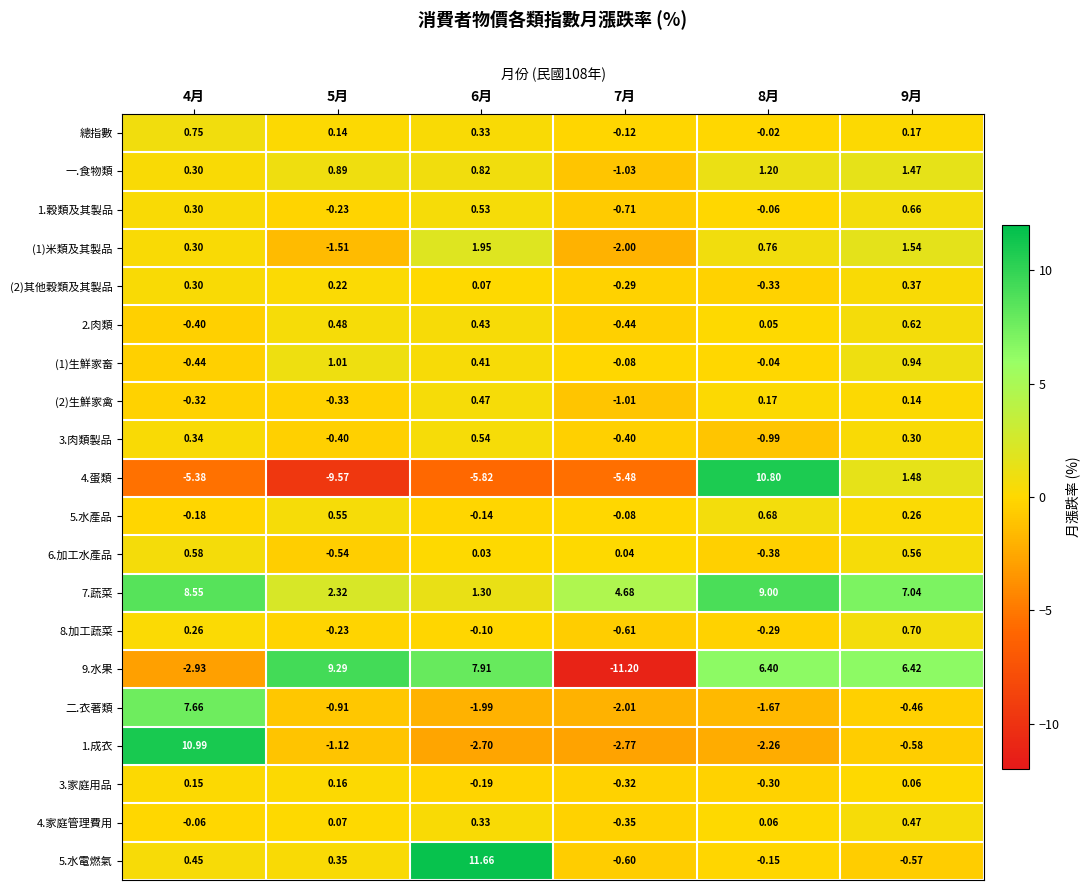

How many distinct data groups are displayed?

20